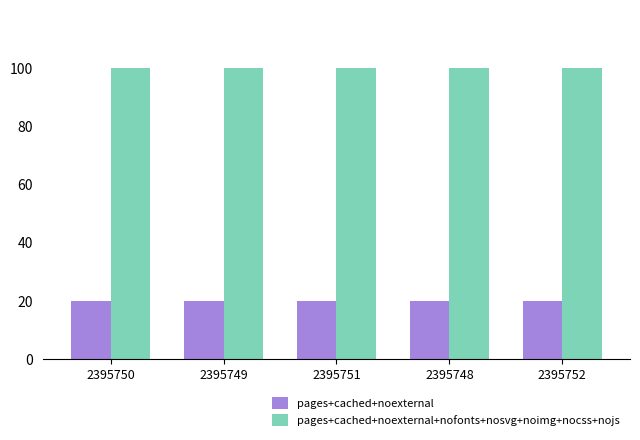

What are all the series names shown in the legend?

pages+cached+noexternal, pages+cached+noexternal+nofonts+nosvg+noimg+nocss+nojs